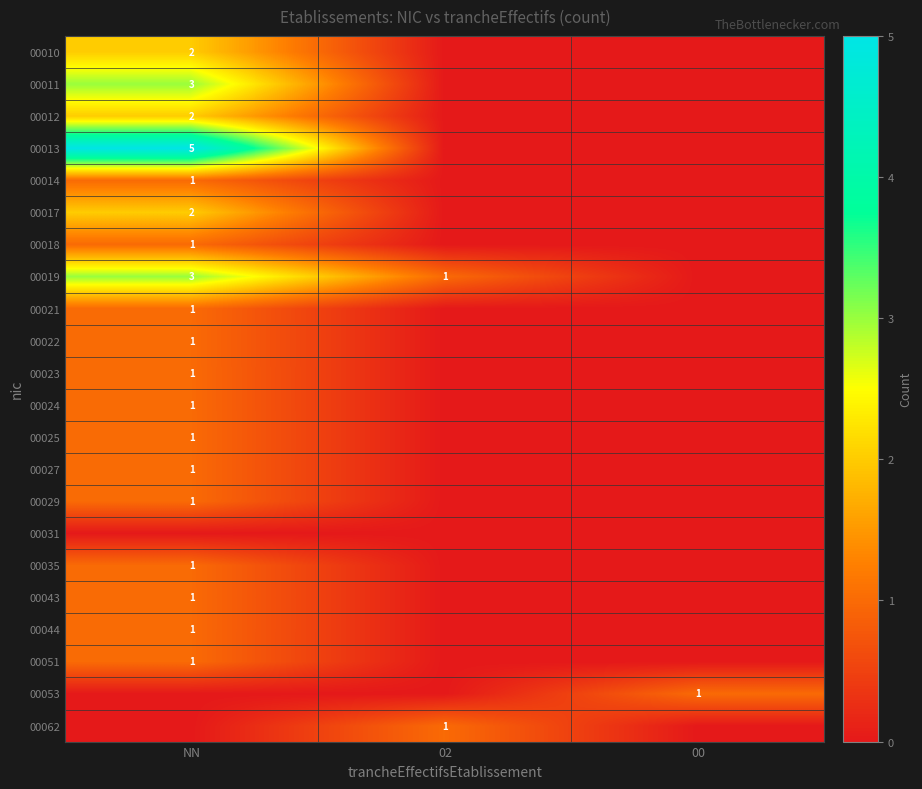

The 00012 series shows 1 at NN. True or false?

False